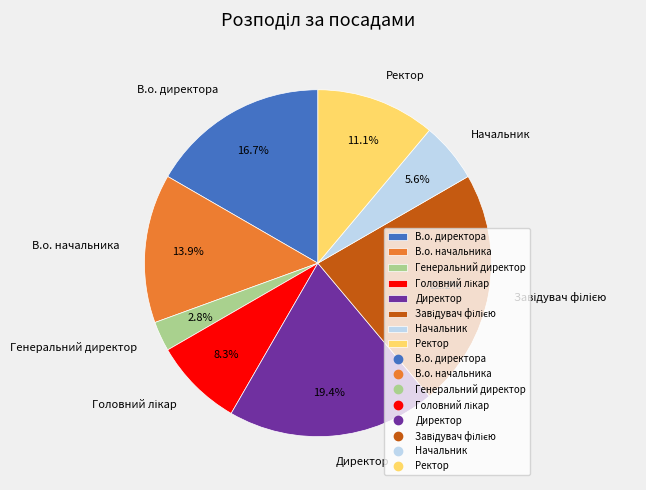

Is В.о. директора the majority of the pie?

No